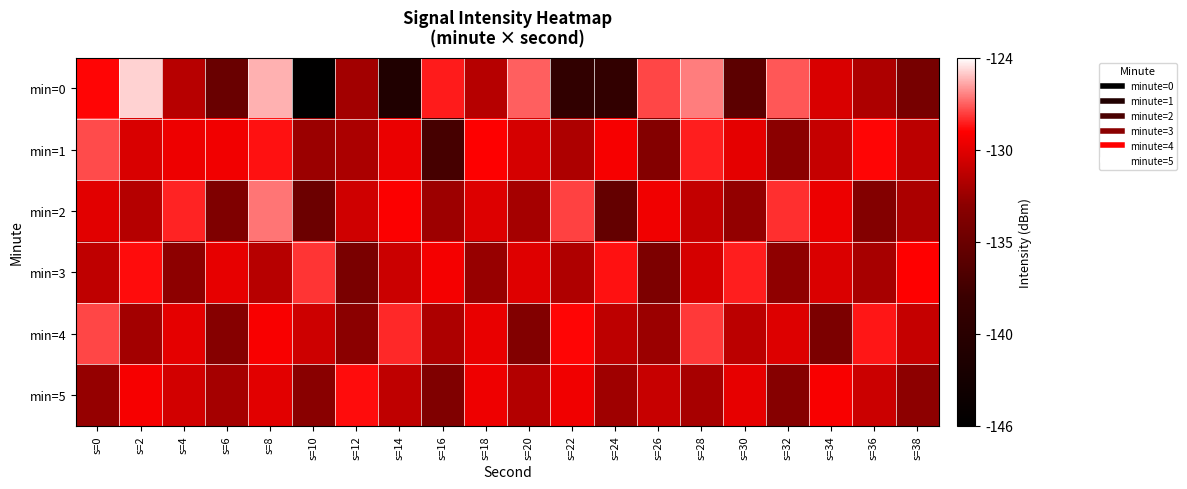

At how many categories does at least one series exceed 0?

20